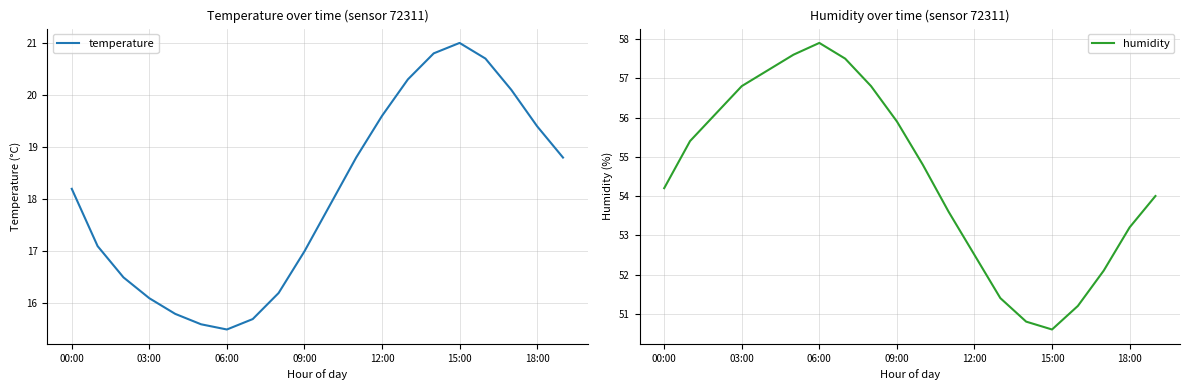

The value of humidity at 06:00 is 84.7. True or false?

False